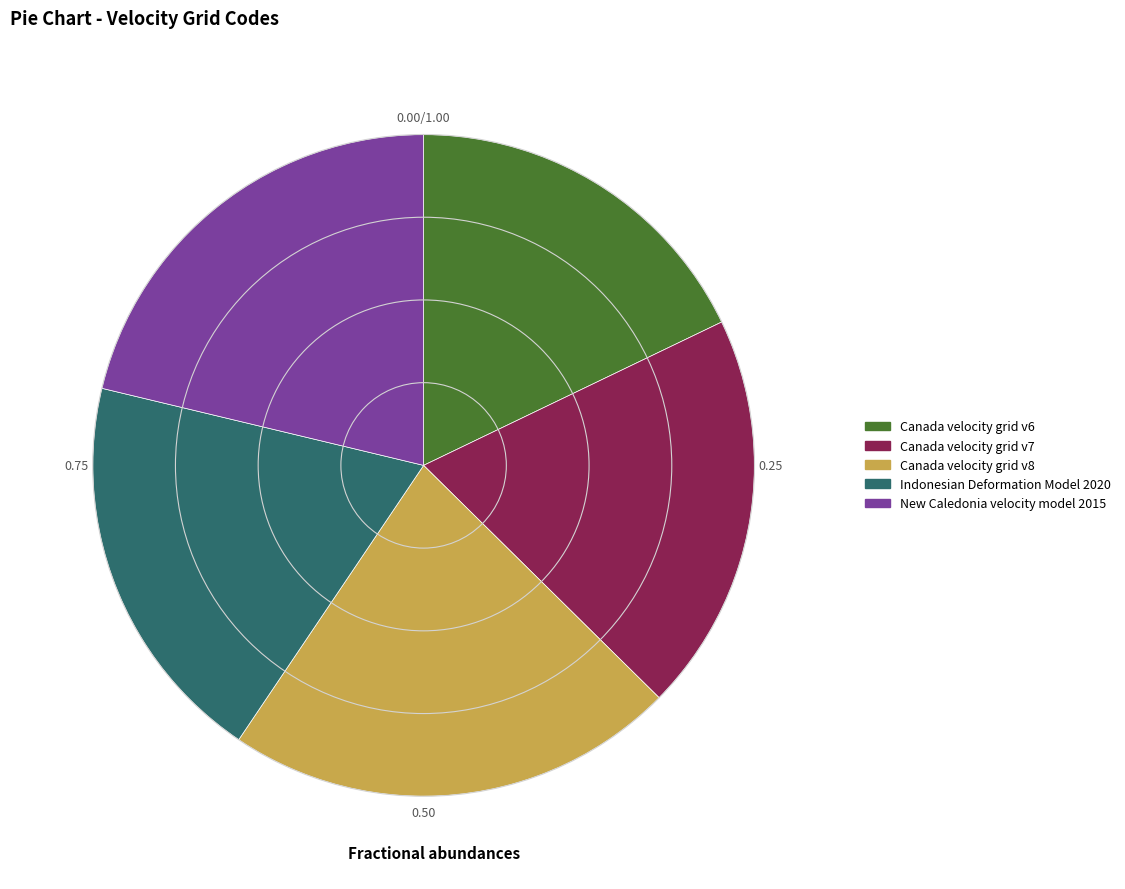

Between Indonesian Deformation Model 2020 and Canada velocity grid v6, which is larger?

Indonesian Deformation Model 2020